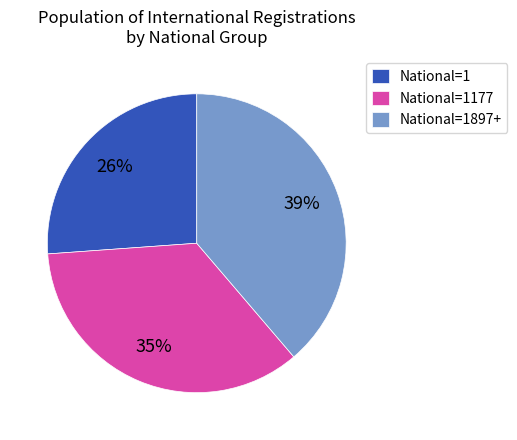

To the nearest percent, what percentage of the pie is National=1?

26%